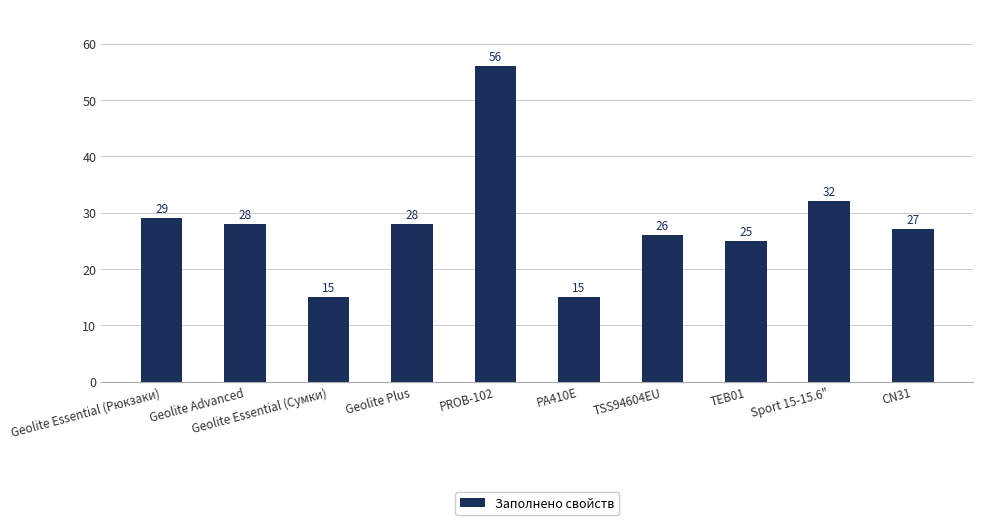

What is the minimum value shown in the chart?

15